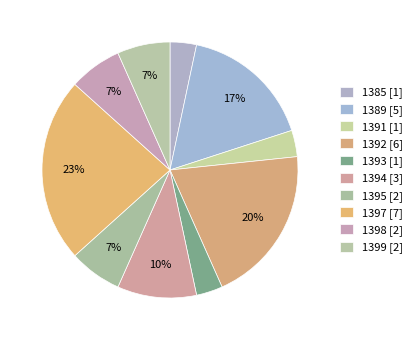

Count the number of slices in the pie.

10